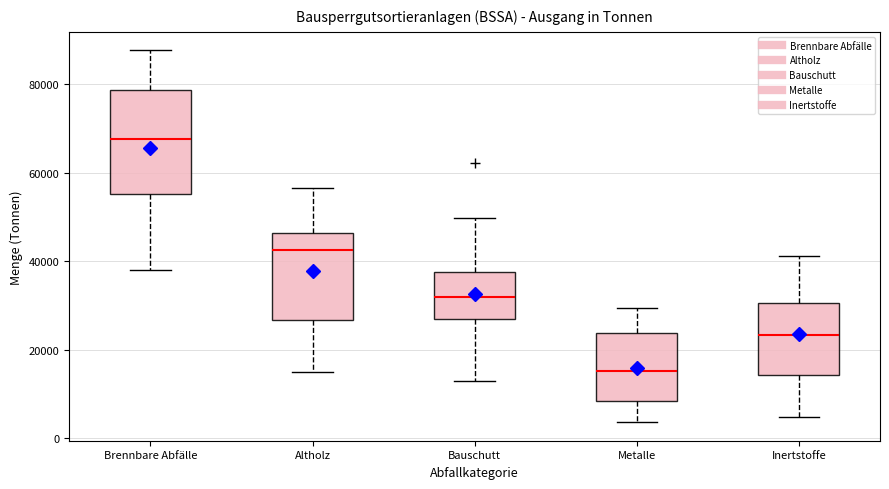

Reading left to right, read every box against the y-axis: the position of its median line, the range the box covers, and the ends of its whiskers. The values are not printed on the chart, so give them approximately, as read against the axis.

Brennbare Abfälle: median 68000, box 56000 to 78000, whiskers 38000 to 88000
Altholz: median 42000, box 26000 to 46000, whiskers 14000 to 56000
Bauschutt: median 32000, box 26000 to 38000, whiskers 12000 to 50000
Metalle: median 16000, box 8000 to 24000, whiskers 4000 to 30000
Inertstoffe: median 24000, box 14000 to 30000, whiskers 4000 to 42000